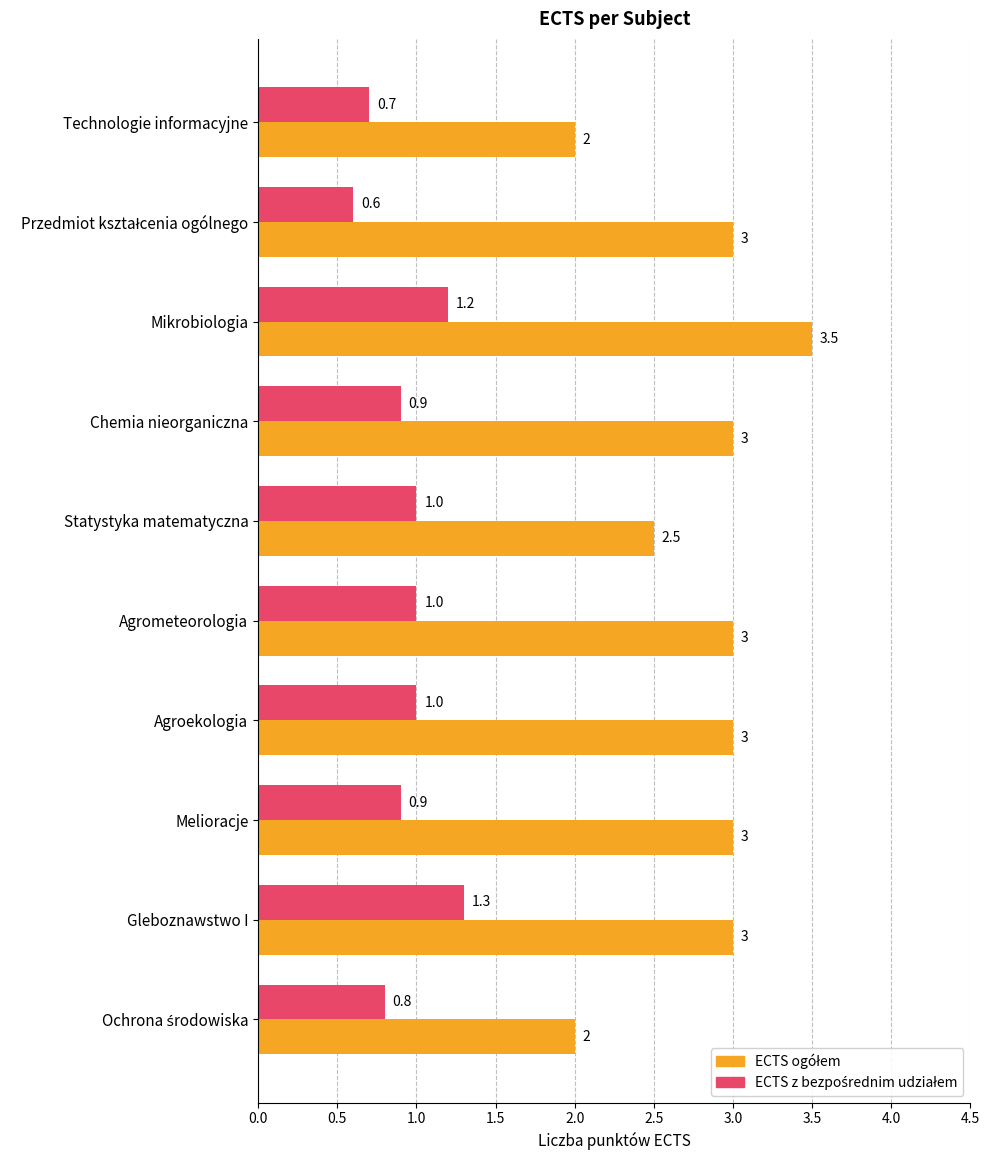

What is the minimum value shown in the chart?

0.6